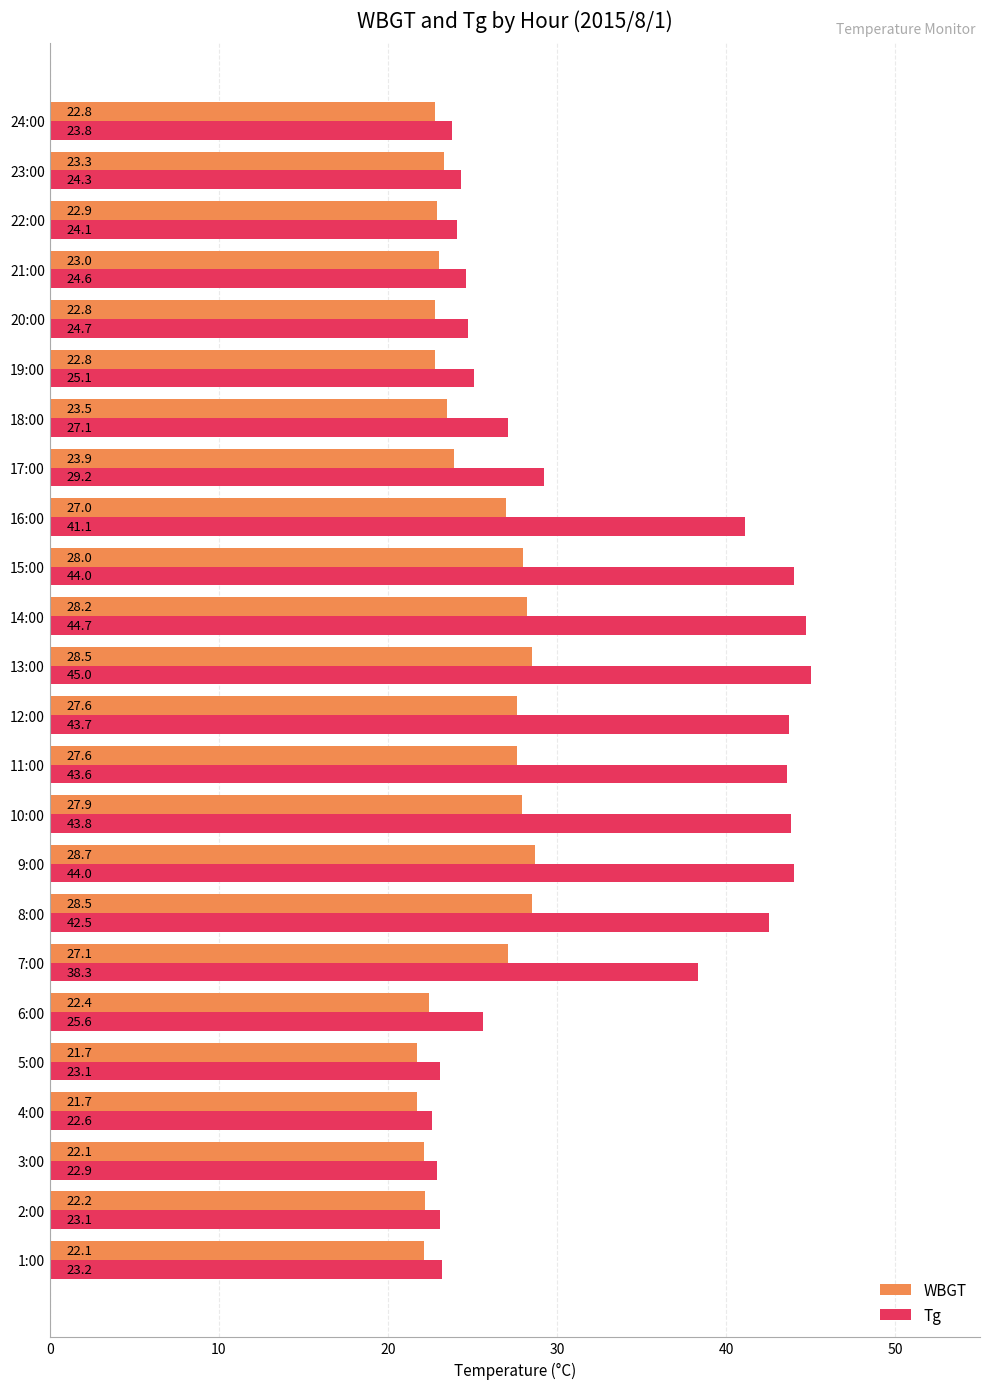

What is the total value across all series at 19:00?

47.9